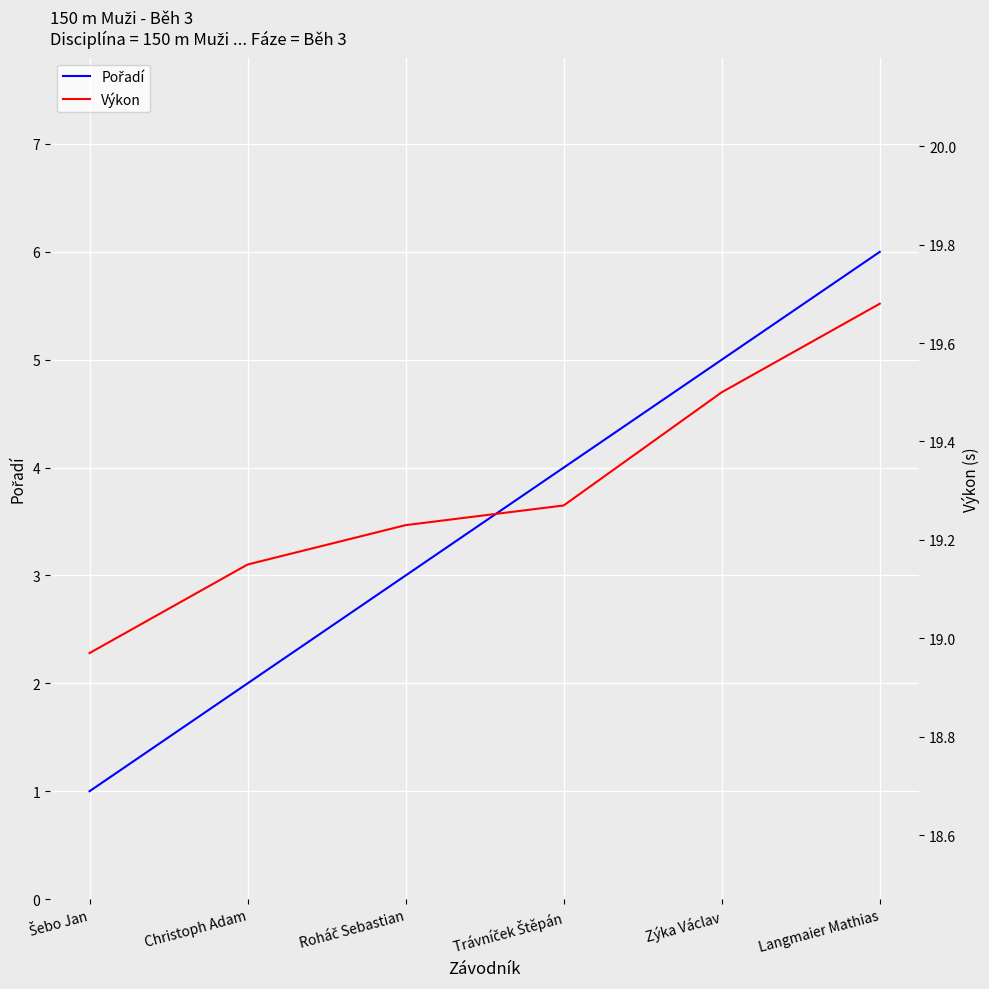

What is the label of the 2nd point from the left?

Christoph Adam